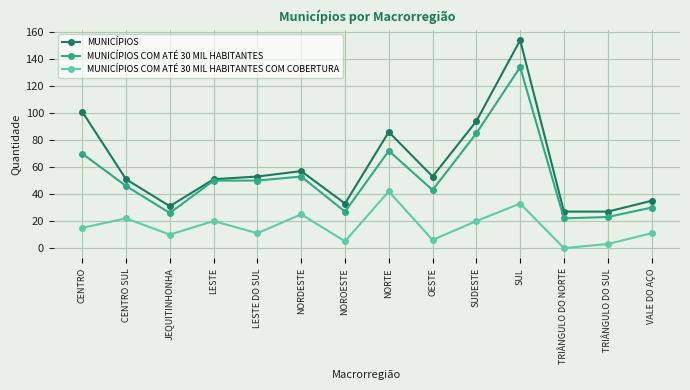

What is the average value of the MUNICÍPIOS COM ATÉ 30 MIL HABITANTES series?

52